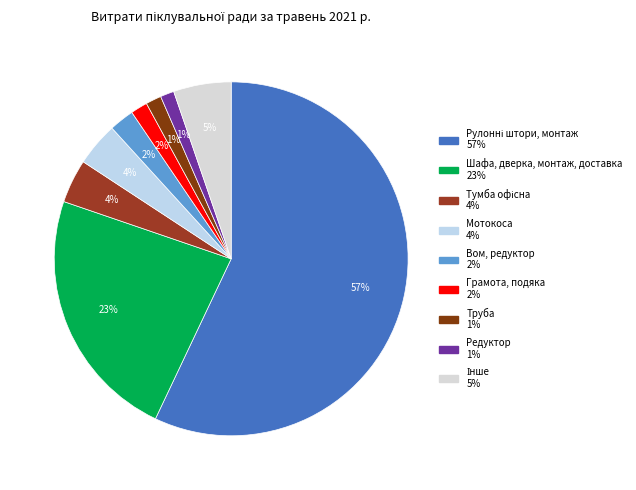

How many segments does this pie chart have?

9